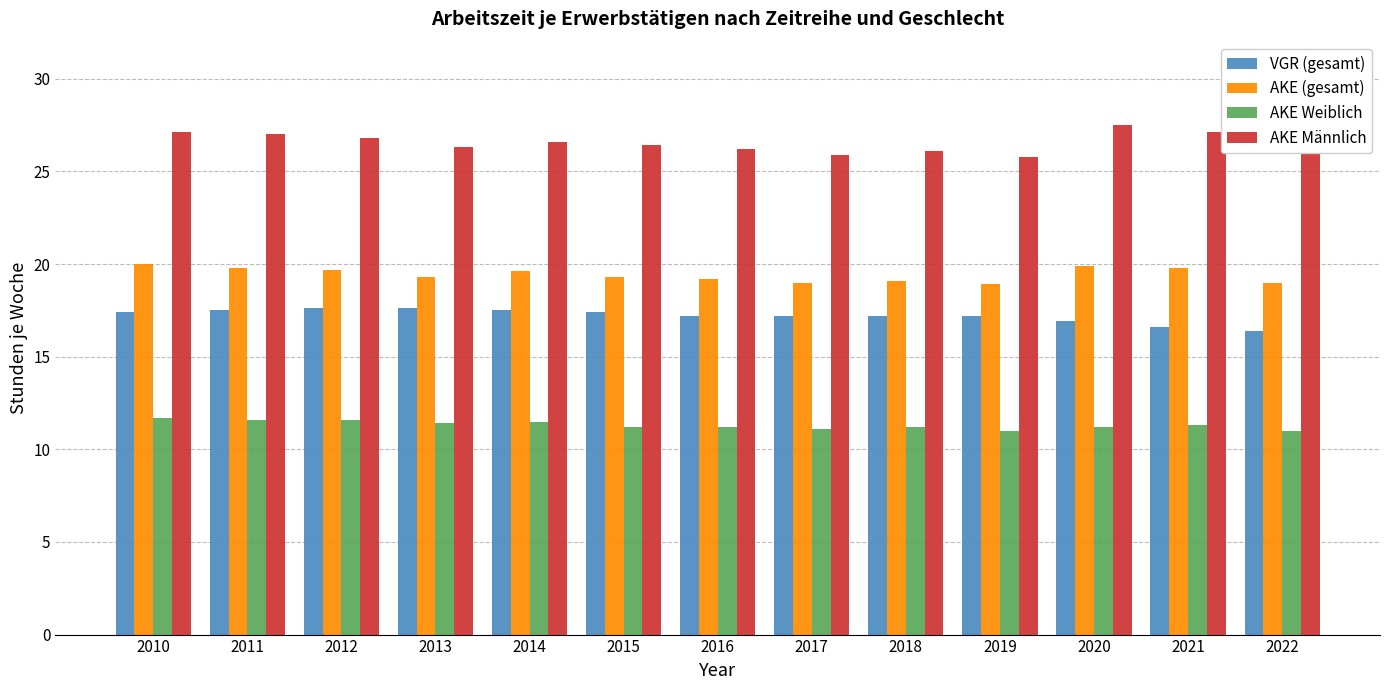

Count the number of data series in this chart.

4